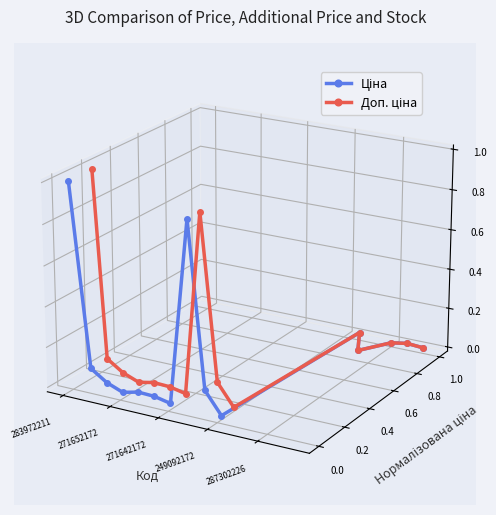

What is the difference between the maximum and second lowest values in the Ціна series?

0.1